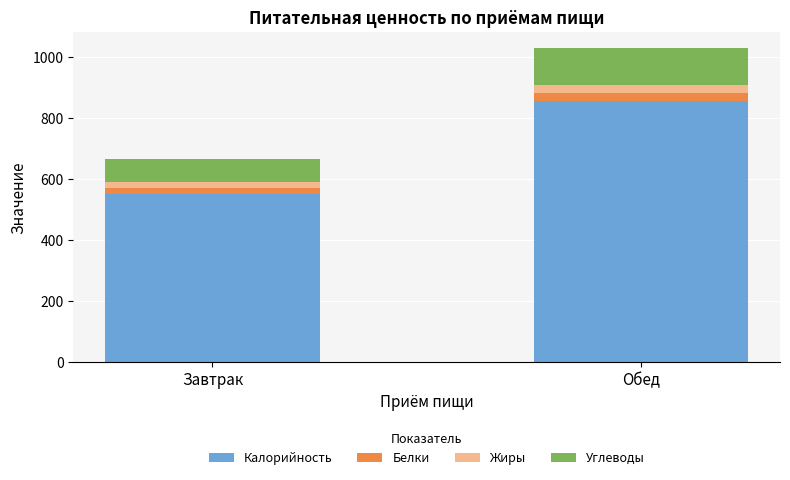

True or false: Калорийность has a value of 284 at Обед.

False